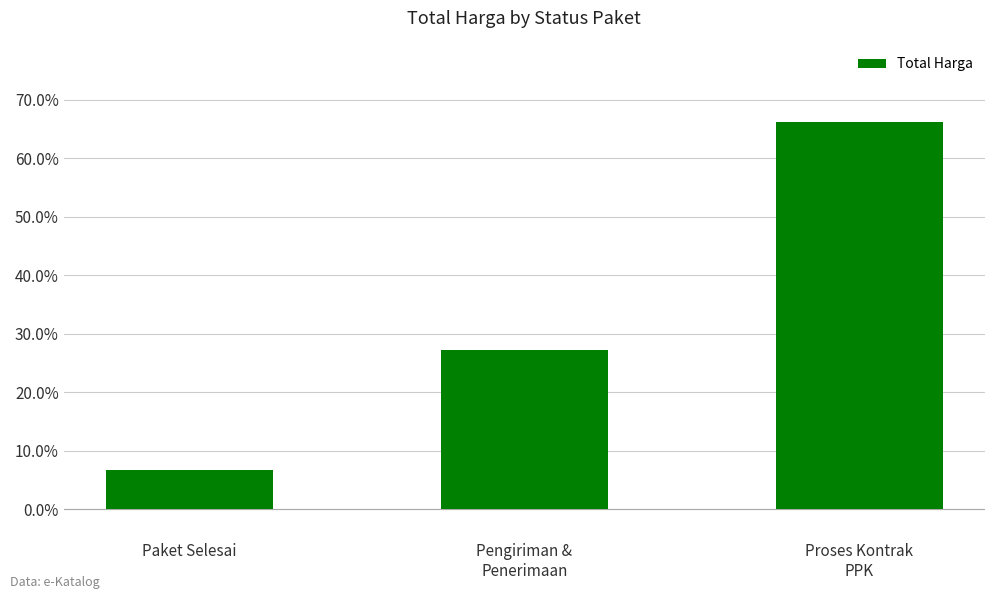

What is the greatest value displayed?

66.2